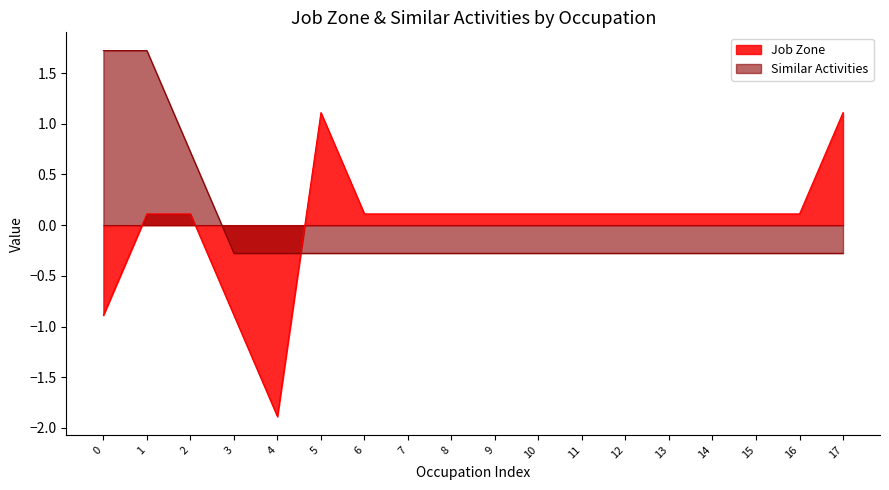

Reading left to right, extract all data points from this chart.

Job Zone: -0.9	0.1	0.1	-0.9	-1.9	1.1	0.1	0.1	0.1	0.1	0.1	0.1	0.1	0.1	0.1	0.1	0.1	1.1
Similar Activities: 1.7	1.7	0.7	-0.3	-0.3	-0.3	-0.3	-0.3	-0.3	-0.3	-0.3	-0.3	-0.3	-0.3	-0.3	-0.3	-0.3	-0.3